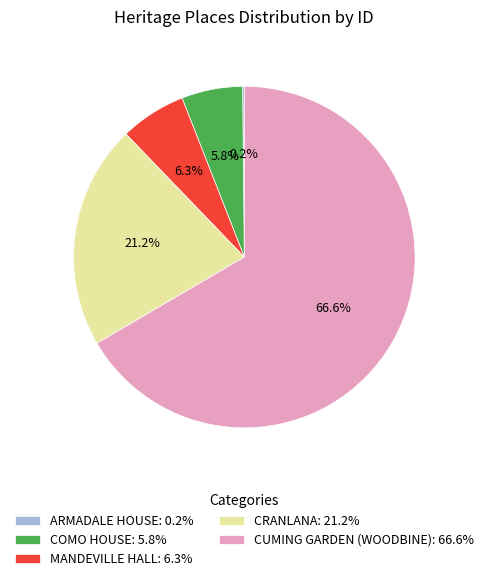

Which slice is the largest?

CUMING GARDEN (WOODBINE)